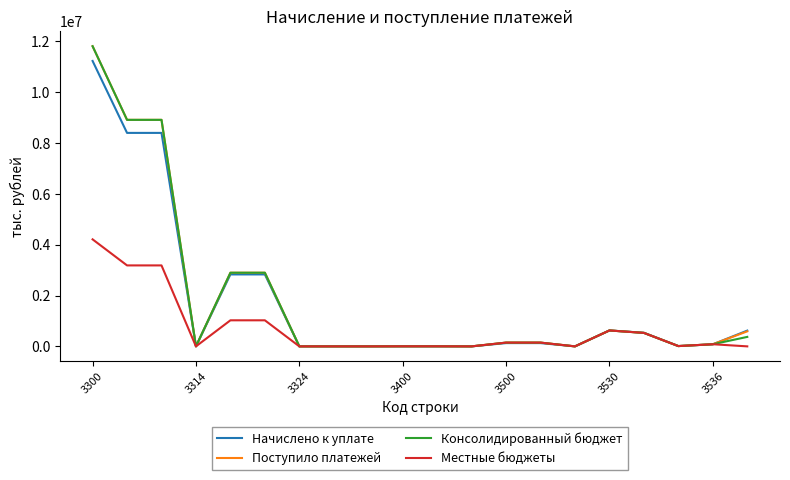

What is the difference between the second highest and minimum values in the Консолидированный бюджет series?

8916050